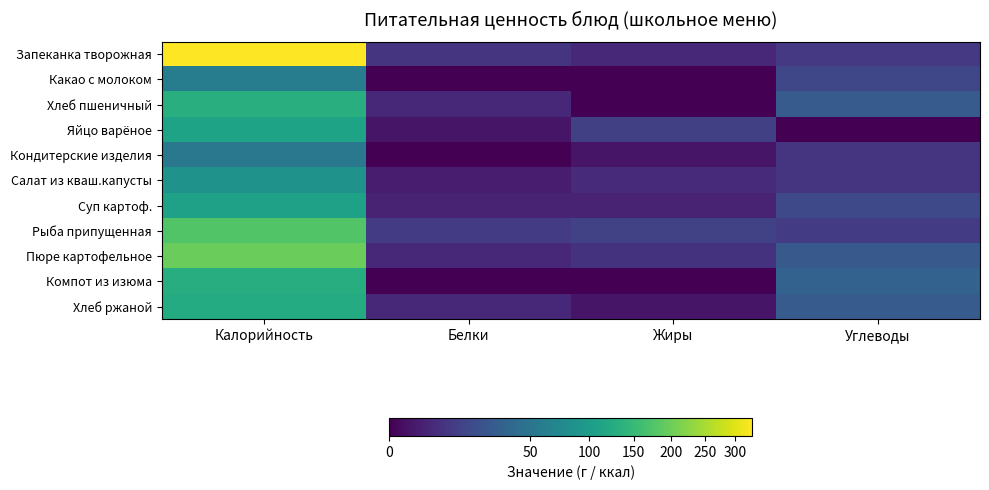

Reading right to left, list all the values displayed in this chart.

Запеканка творожная: Углеводы=9	Жиры=4	Белки=8	Калорийность=331
Какао с молоком: Углеводы=15	Жиры=0	Белки=0	Калорийность=59
Хлеб пшеничный: Углеводы=27	Жиры=0	Белки=4	Калорийность=132
Яйцо варёное: Углеводы=0	Жиры=12	Белки=1	Калорийность=112
Кондитерские изделия: Углеводы=8	Жиры=1	Белки=0	Калорийность=53
Салат из кваш.капусты: Углеводы=8	Жиры=5	Белки=2	Калорийность=87
Суп картоф.: Углеводы=16	Жиры=3	Белки=3	Калорийность=109
Рыба припущенная: Углеводы=10	Жиры=13	Белки=10	Калорийность=175
Пюре картофельное: Углеводы=26	Жиры=7	Белки=4	Калорийность=197
Компот из изюма: Углеводы=33	Жиры=0	Белки=0	Калорийность=128
Хлеб ржаной: Углеводы=27	Жиры=1	Белки=4	Калорийность=126